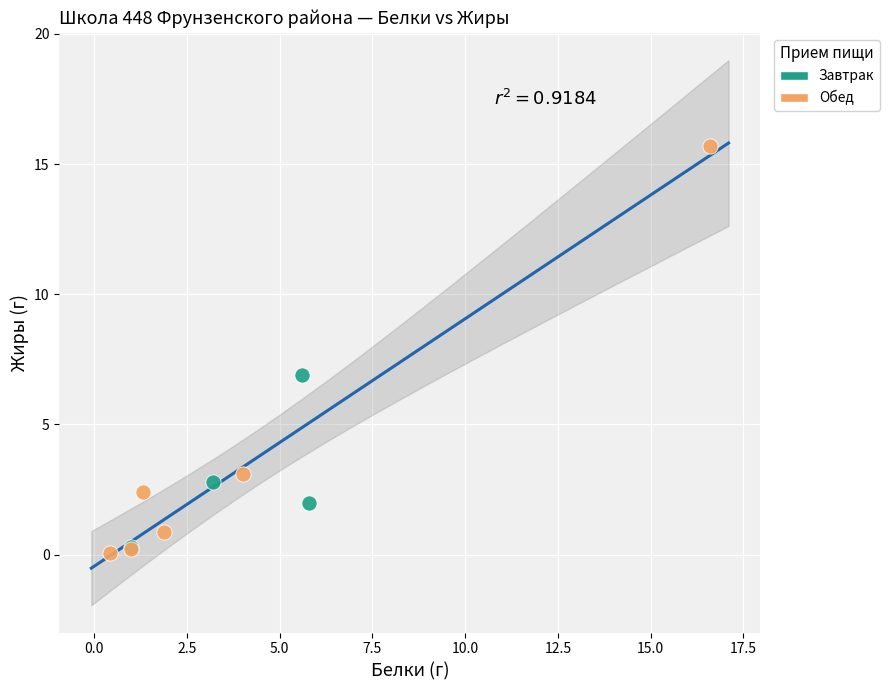

Which series has the largest Y range (max minus min)?

Обед